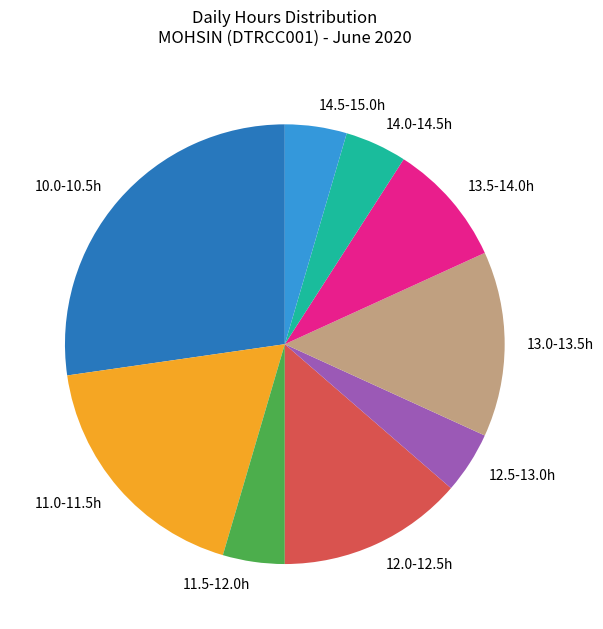

Is 14.5-15.0h the majority of the pie?

No